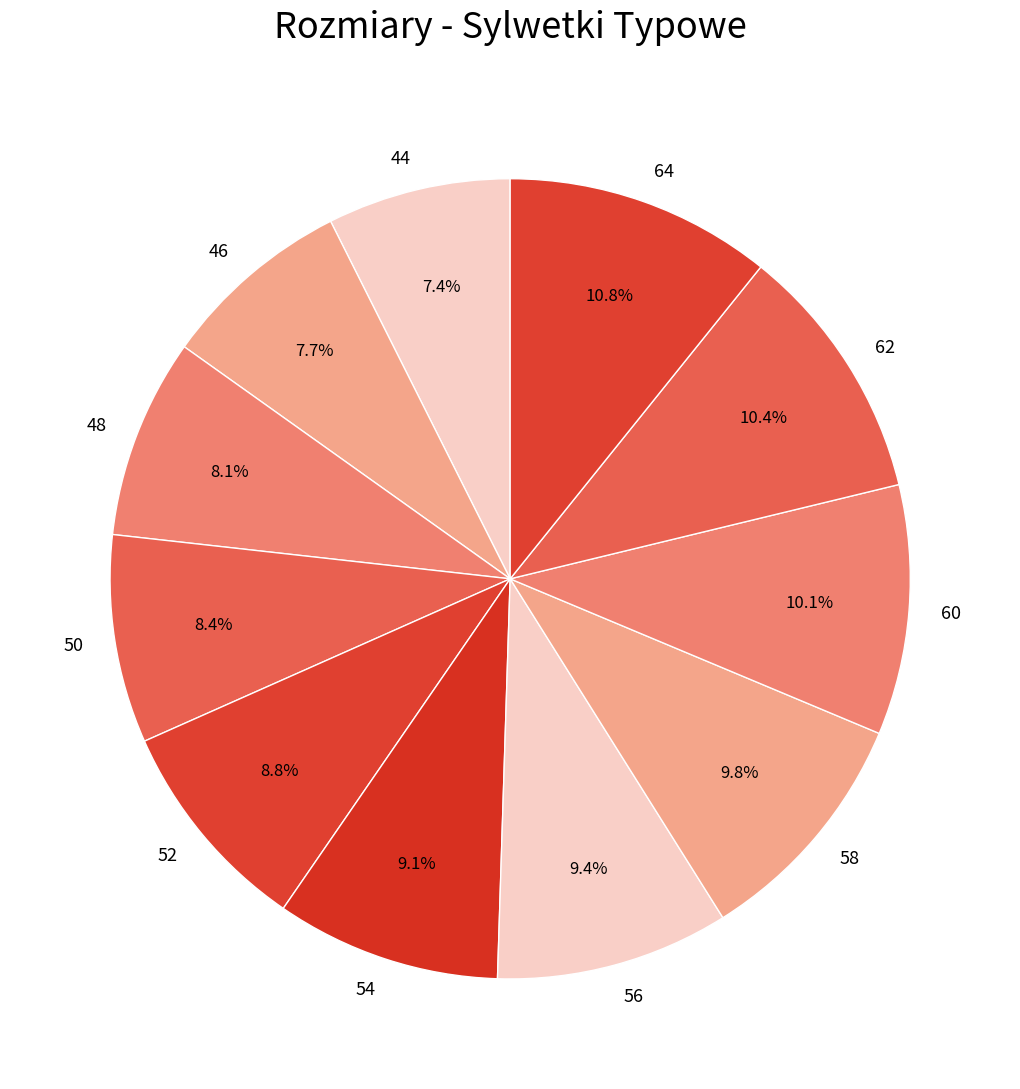

To the nearest percent, what is the combined percentage of 46 and 52?

16%